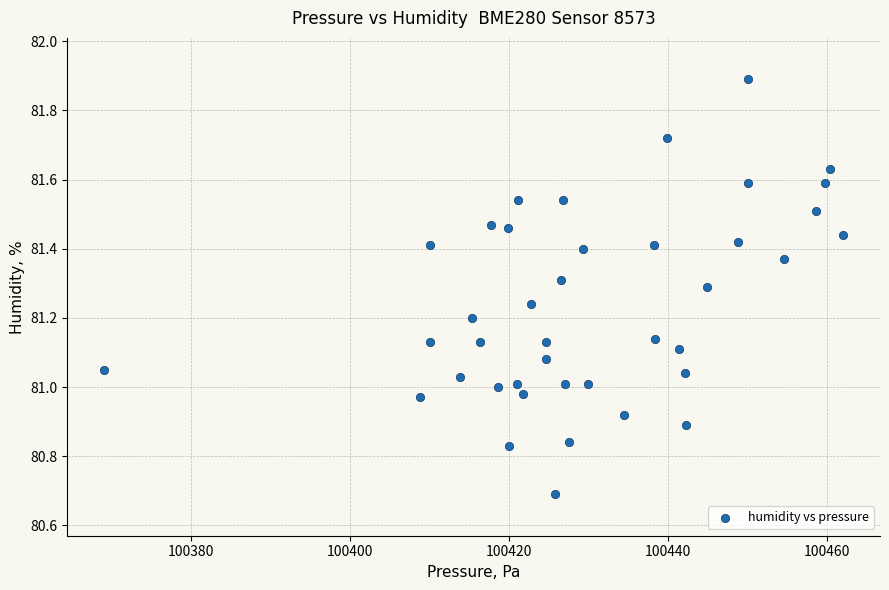

What is the range of Y values (max minus min)?

1.2